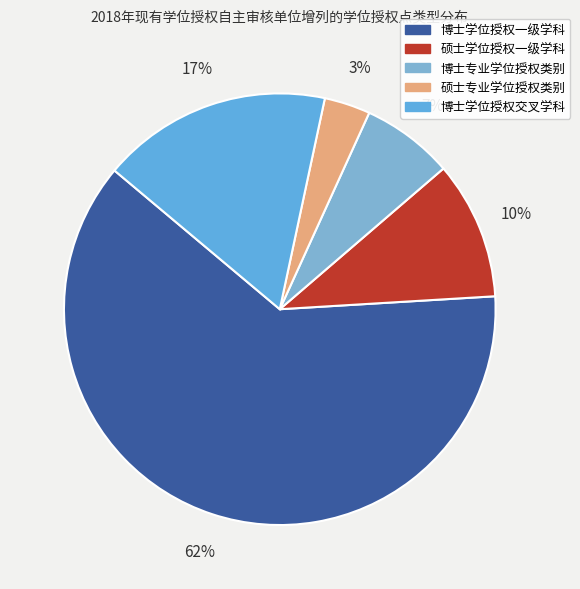

Count the number of slices in the pie.

5